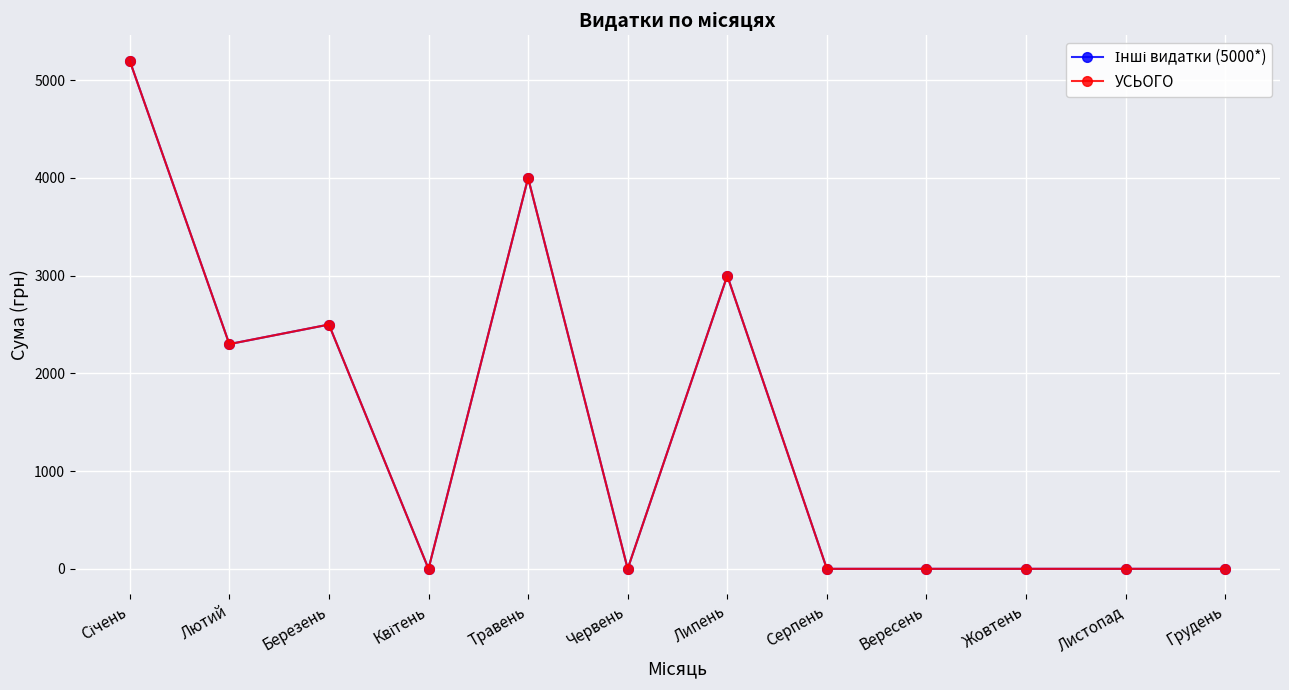

Is this an area chart (filled region under the line)?

No